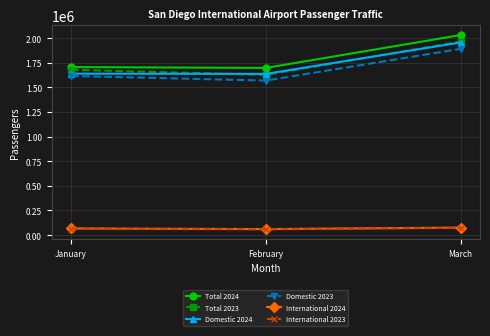

What is the difference between the maximum and minimum values in the Domestic 2023 series?

321825